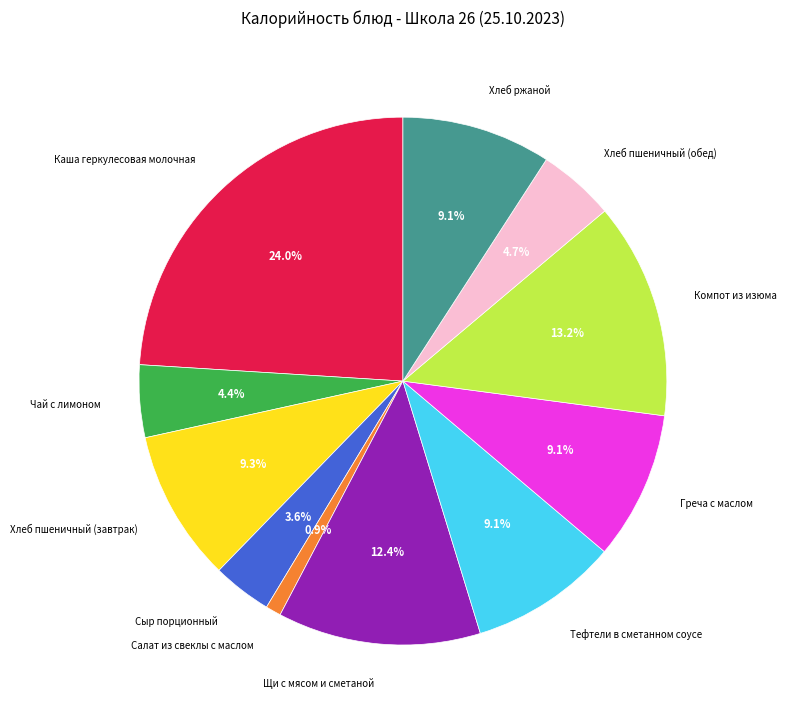

To the nearest percent, what is the combined percentage of Сыр порционный and Хлеб пшеничный (обед)?

8%